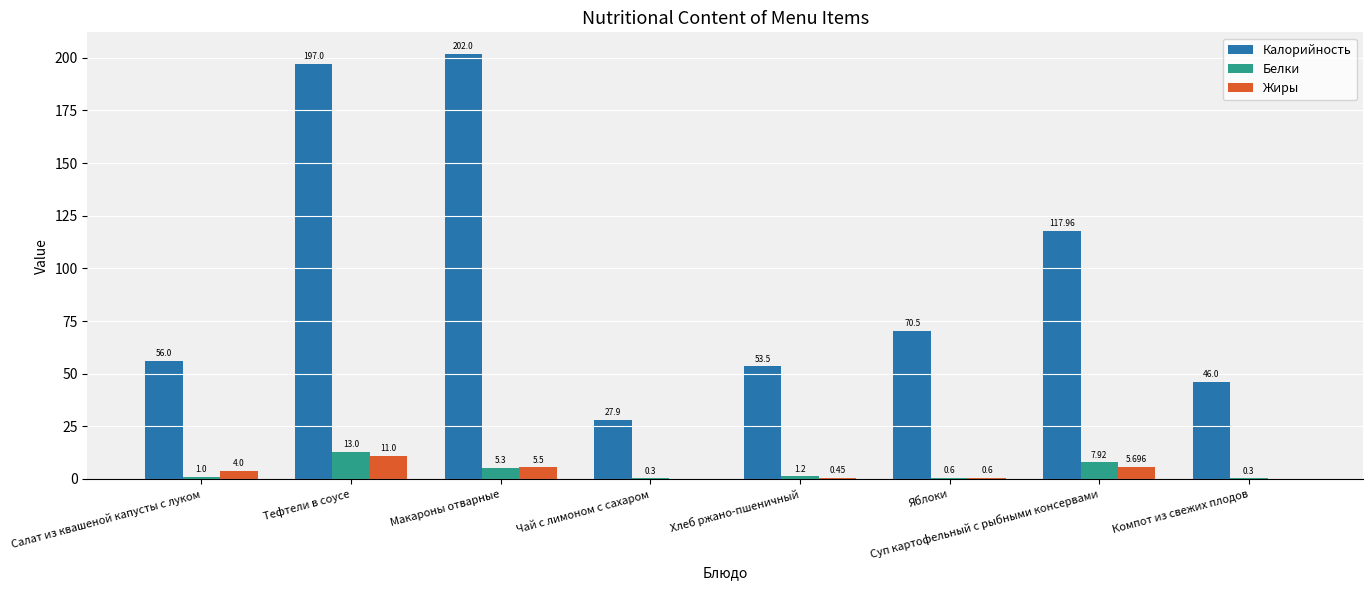

Which label corresponds to the largest value in the chart?

Макароны отварные